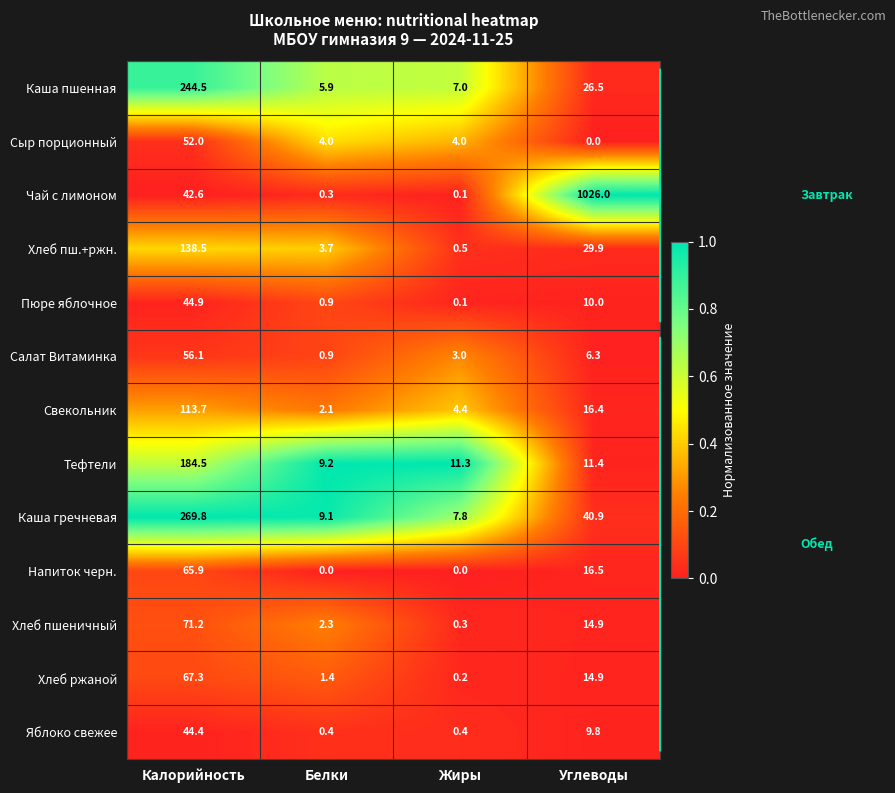

At which label does Каша гречневая reach its minimum?

Жиры